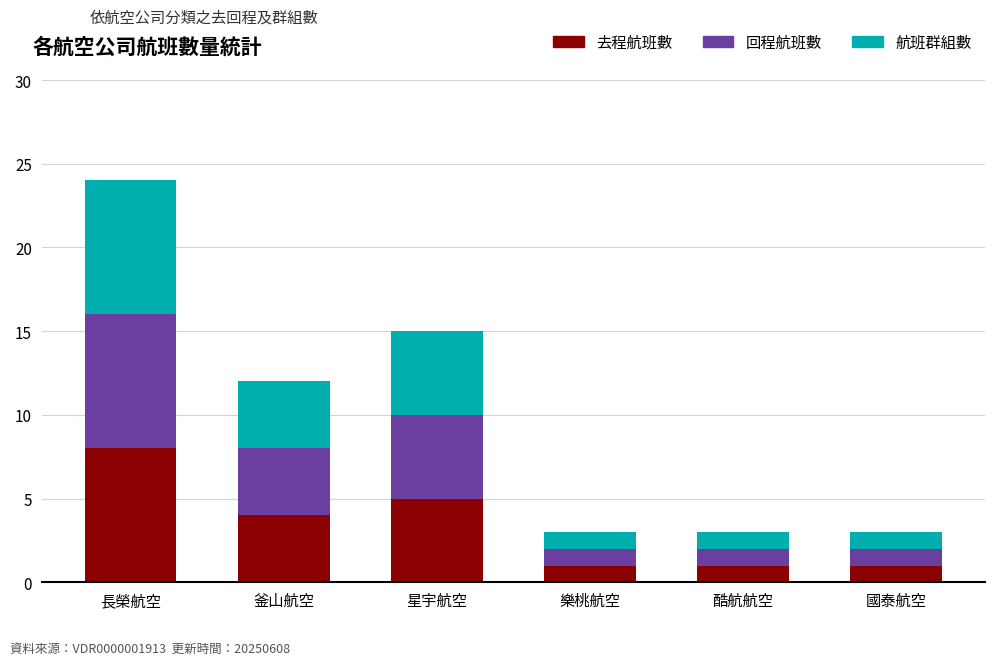

What is the highest value of the 去程航班數 series?

8